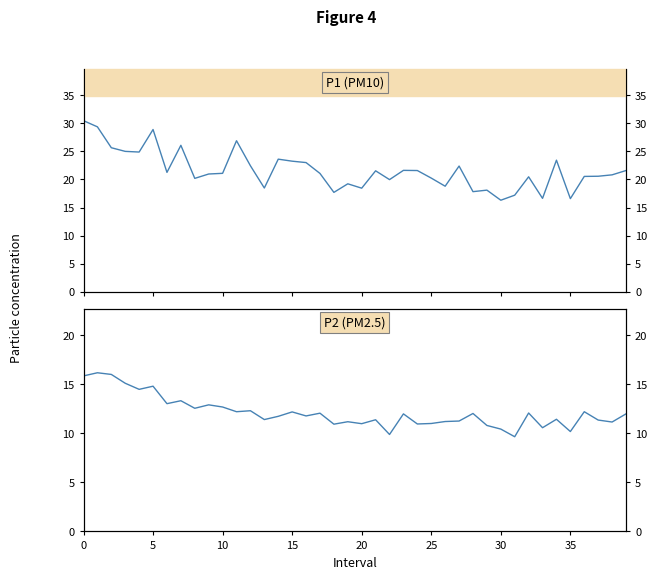

Is this an area chart (filled region under the line)?

No